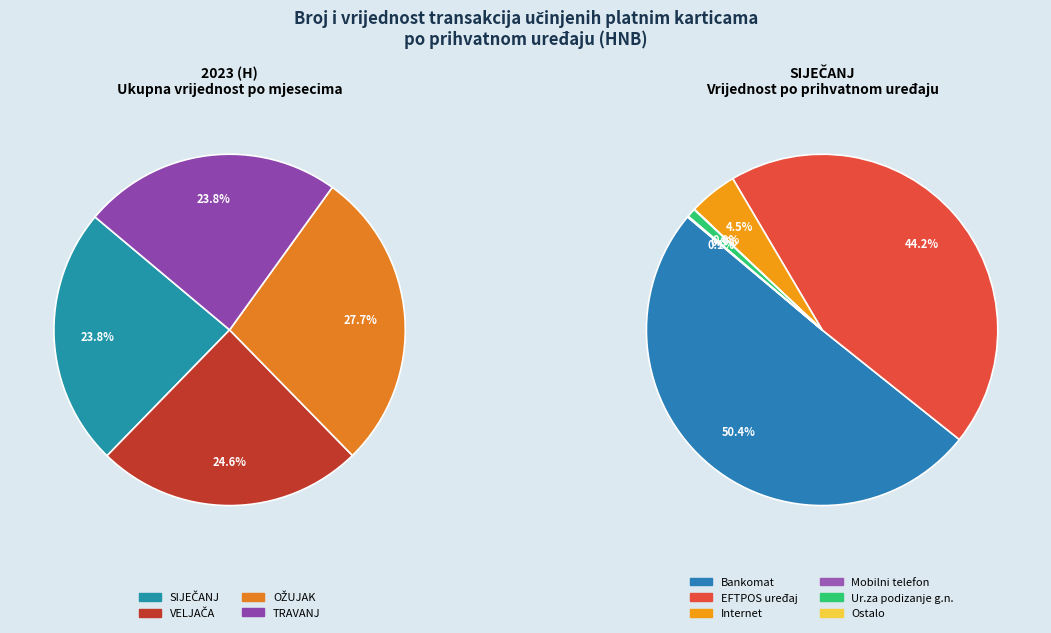

How many slices are in this pie chart?

4